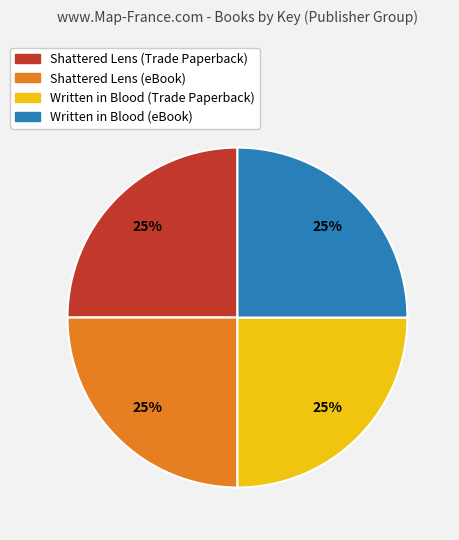

To the nearest percent, what is the combined percentage of Written in Blood (eBook) and Written in Blood (Trade Paperback)?

50%